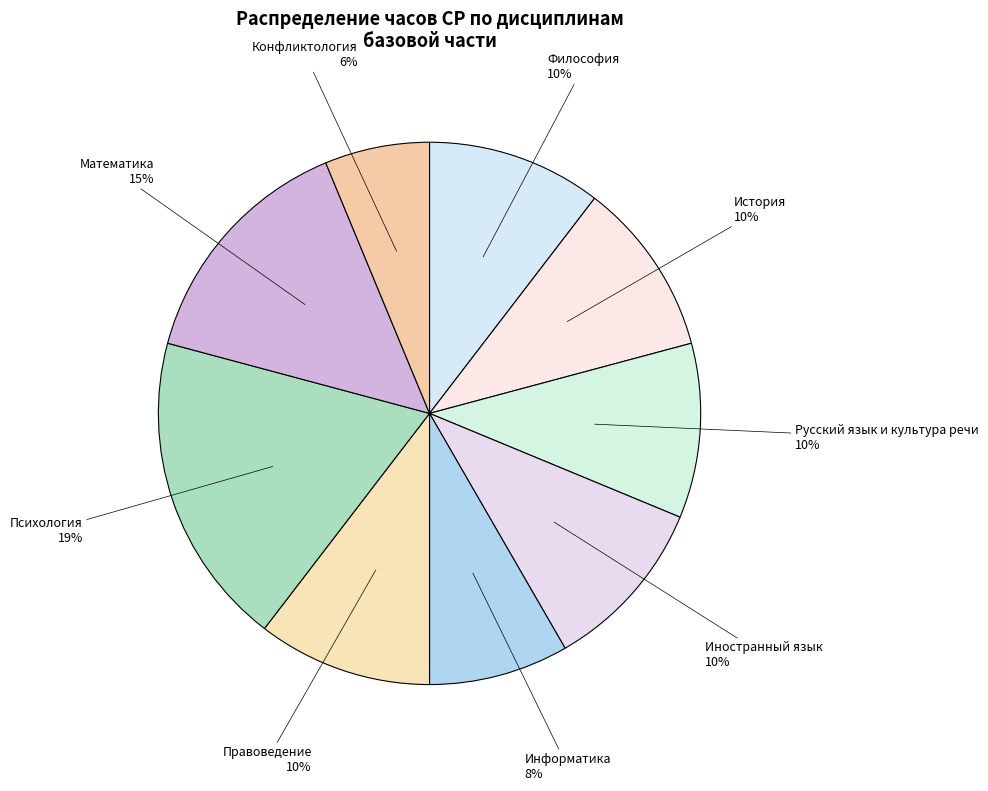

The Математика slice represents 9% of the pie. True or false?

False